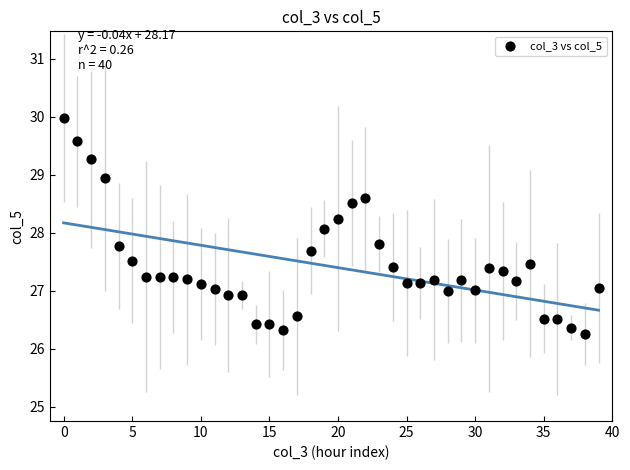

What is the range of Y values (max minus min)?

3.7